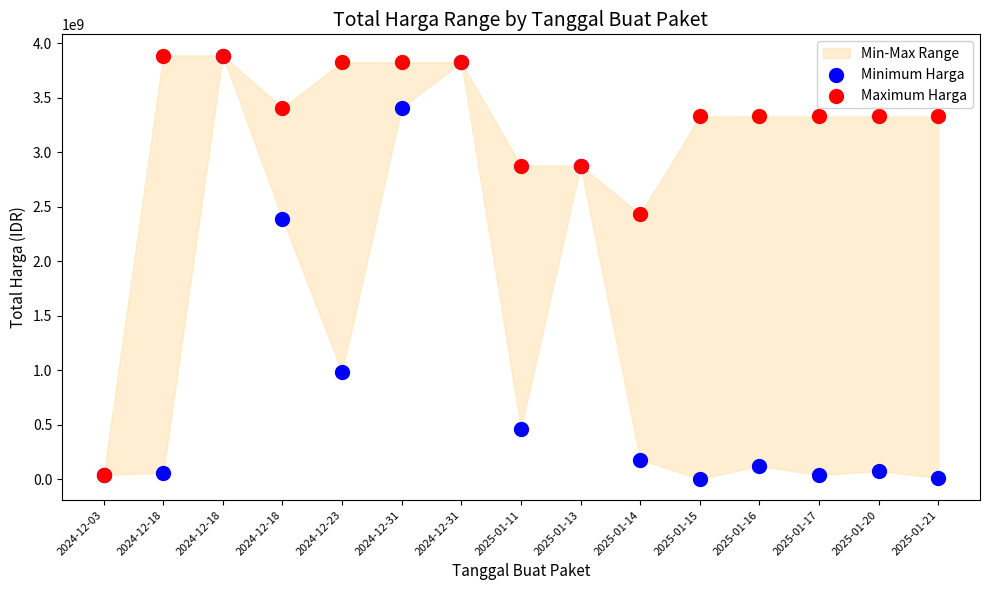

Which series reaches the minimum Y coordinate?

Minimum Harga